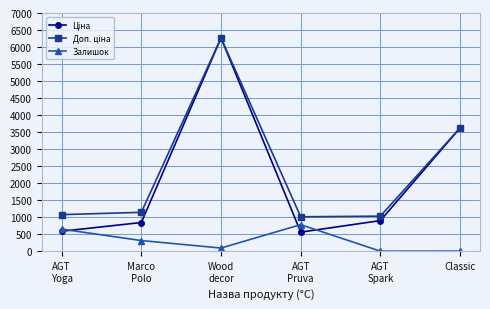

What position from the right is AGT
Yoga?

6